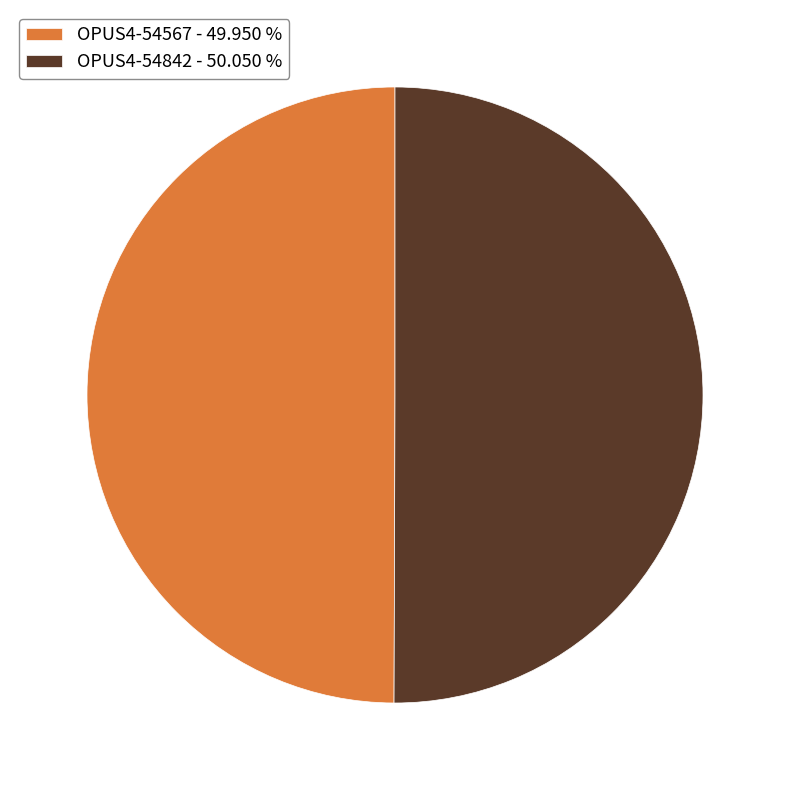

What is the ratio of the value at OPUS4-54842 - 50.050 % to the value at OPUS4-54567 - 49.950 %?

1.0